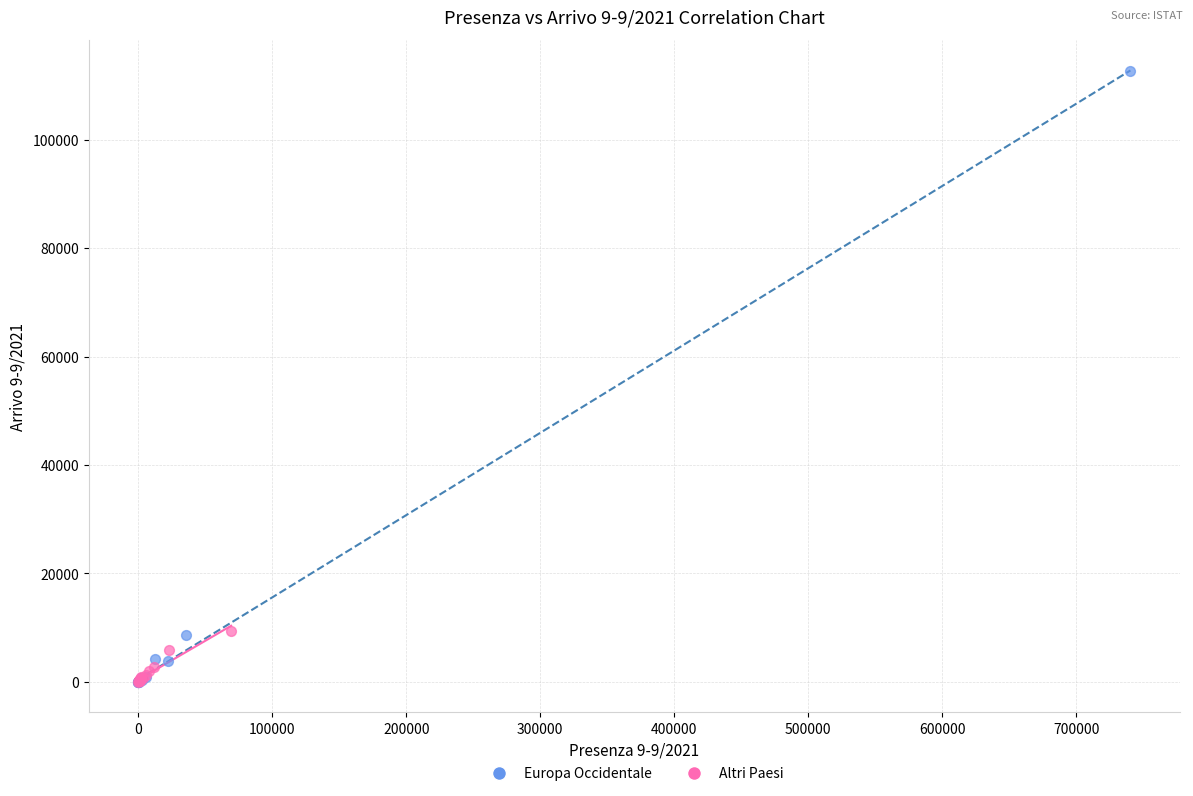

Which series reaches the maximum Y coordinate?

Europa Occidentale